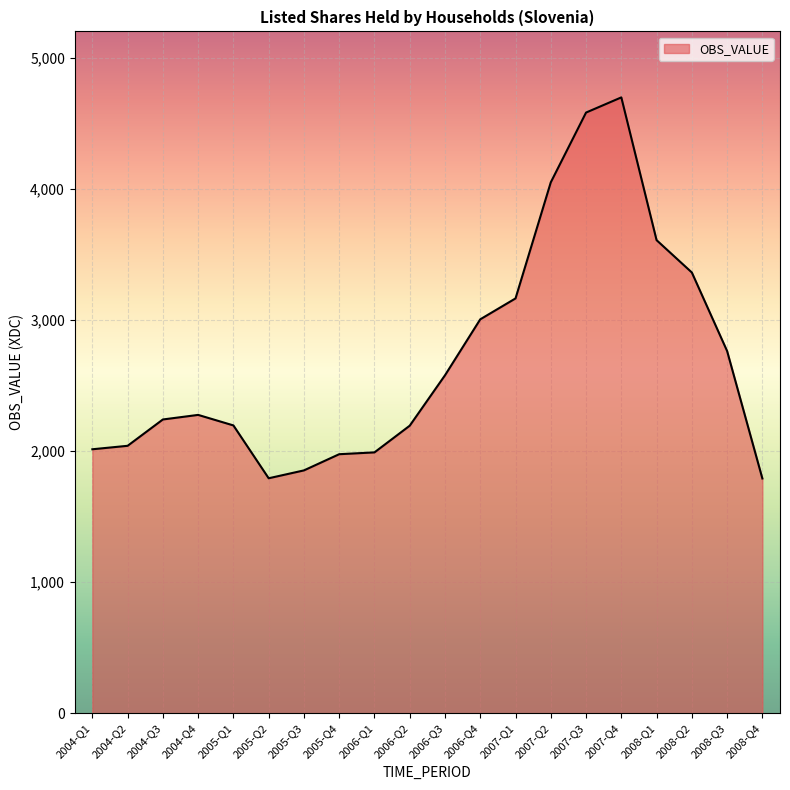

What is the change in value from 2007-Q1 to 2007-Q3?

+1417.4